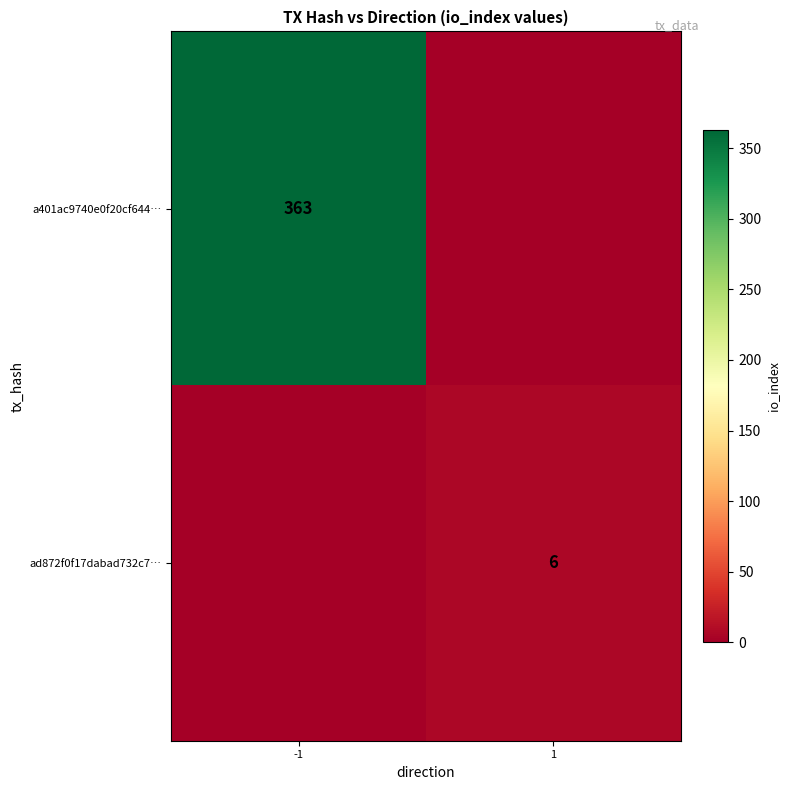

At how many categories does at least one series exceed 196?

1